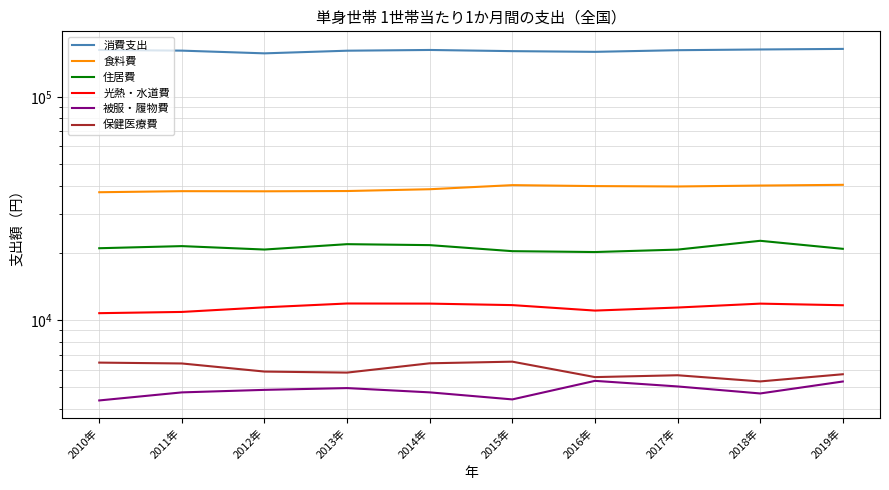

Which series has the widest spread of values?

消費支出